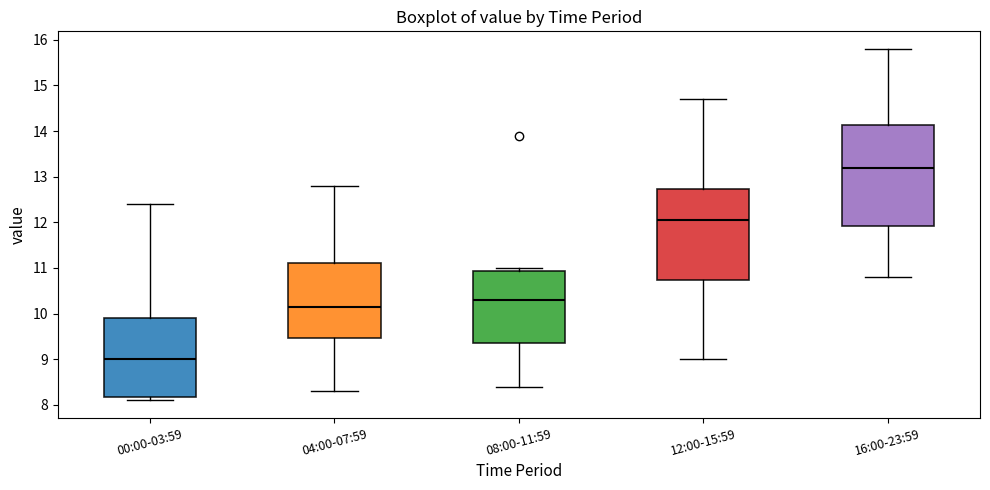

Where does the lower whisker of the box for 08:00-11:59 end on the y-axis? The values are not printed on the chart, so give them approximately, as read against the axis.

8.4